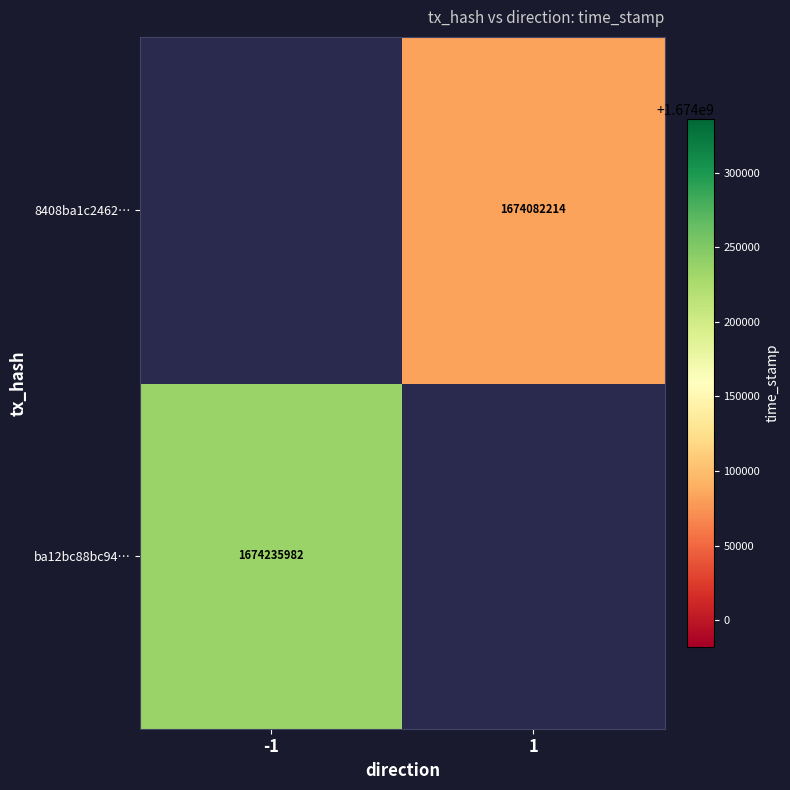

Is it true that 8408ba1c2462… equals 347354127 at 1?

False